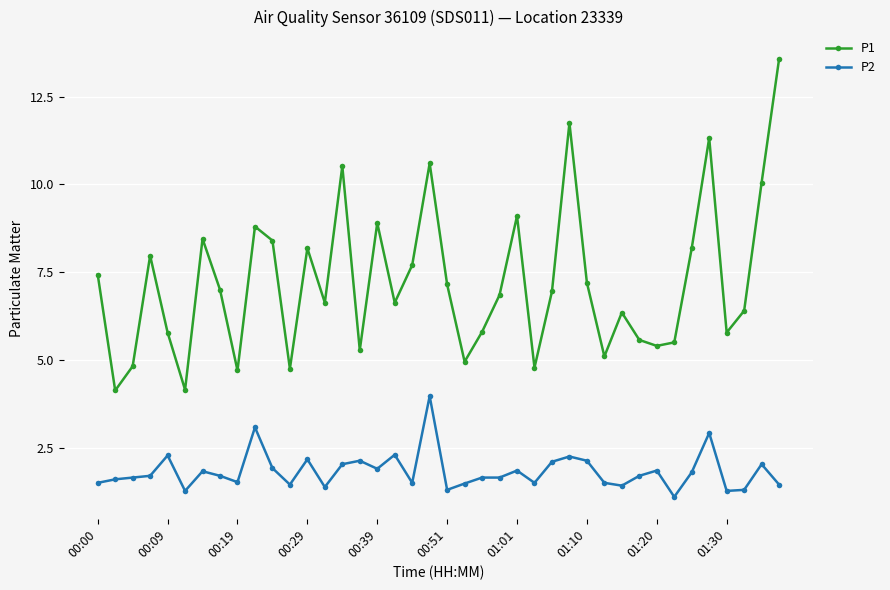

What is the value of the P2 point at the 22nd from the left?

1.5